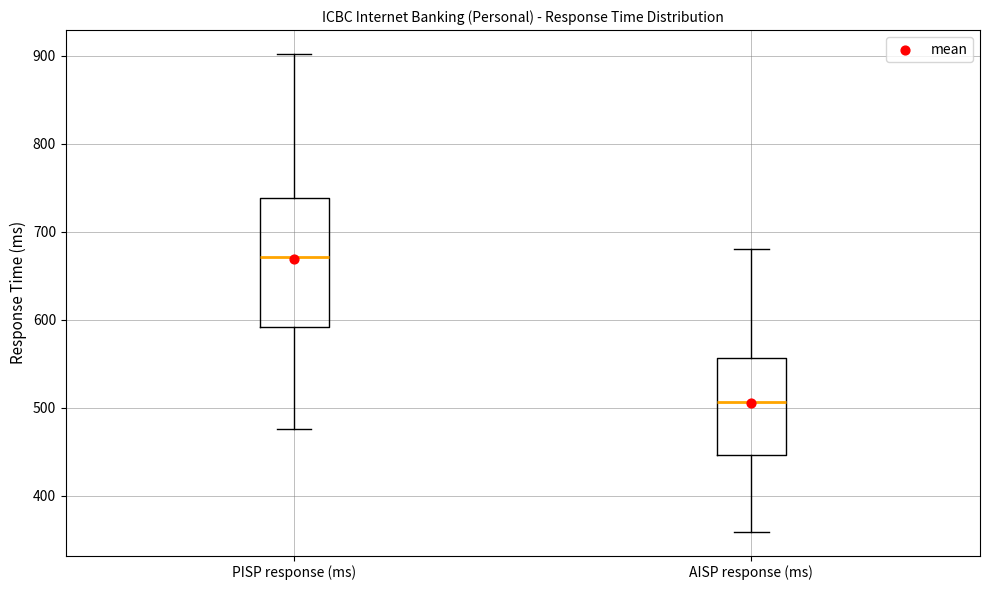

Reading left to right, transcribe this box plot: for each box, give where its median line is, the range the box spans, and where its two whiskers end, as read against the y-axis. The values are not printed on the chart, so give them approximately, as read against the axis.

PISP response (ms): median 670, box 590 to 740, whiskers 480 to 900
AISP response (ms): median 510, box 450 to 560, whiskers 360 to 680